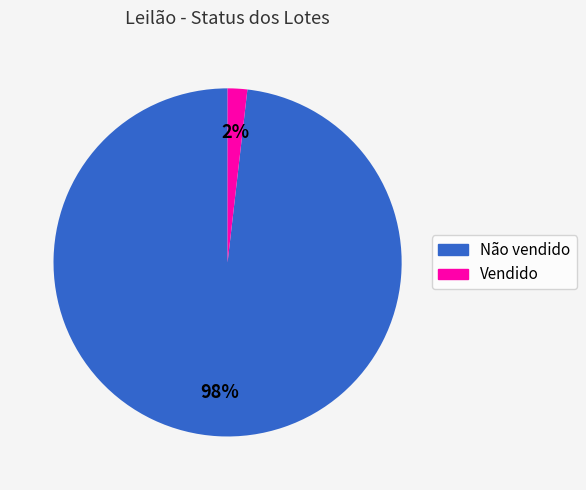

To the nearest percent, what is the average slice percentage?

50%